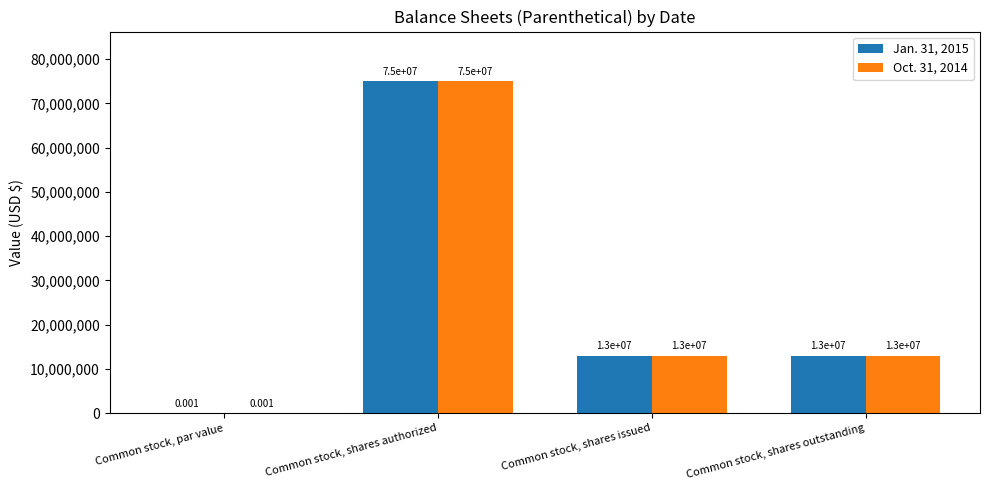

At which label does Jan. 31, 2015 reach its peak?

Common stock, shares authorized